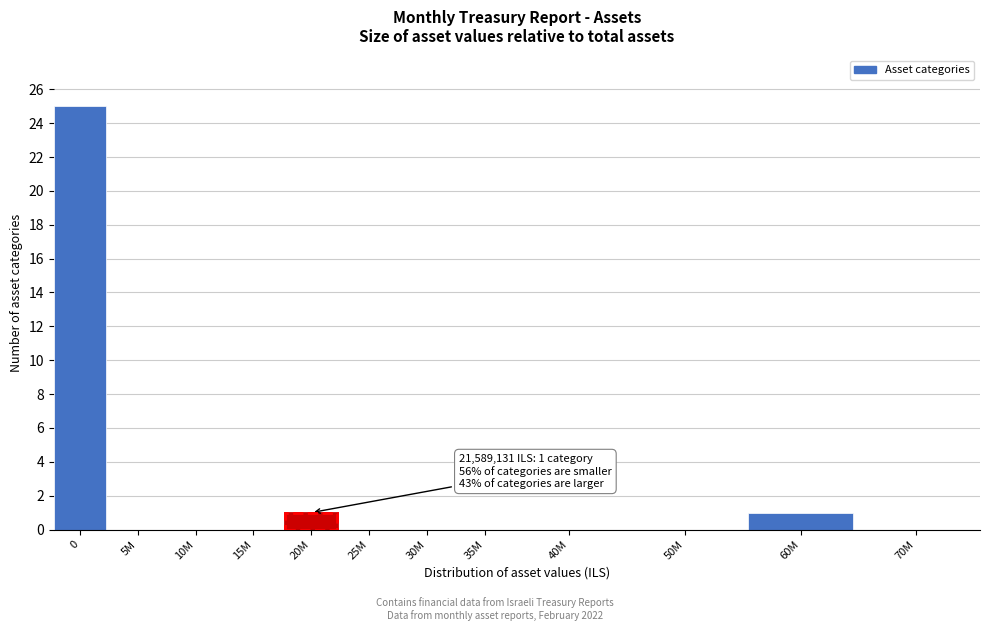

Reading left to right, transcribe all the data shown in this chart.

0=25	5M=0	10M=0	15M=0	20M=1	25M=0	30M=0	35M=0	40M=0	50M=0	60M=1	70M=0